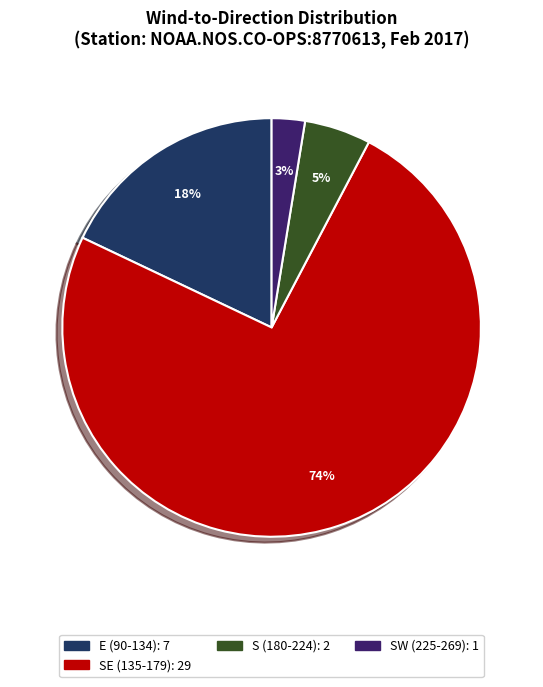

Count the number of slices in the pie.

4